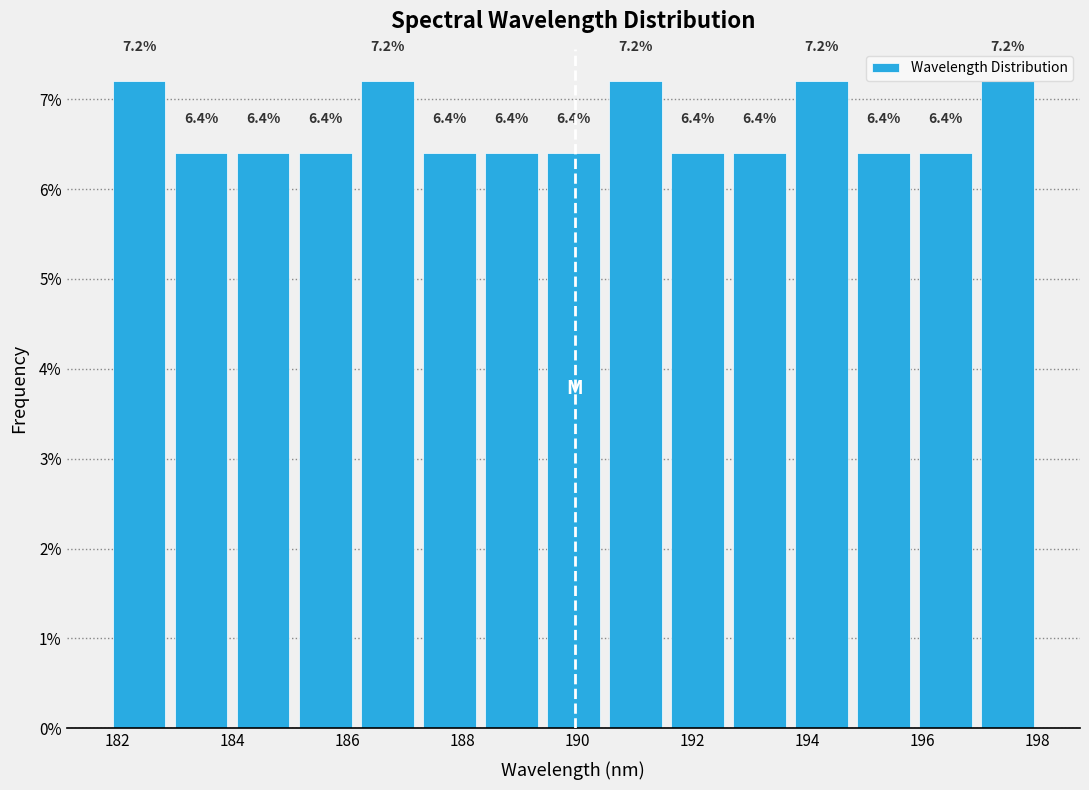

How tall is the bar that spans 194.8 to 195.8 on the x-axis? The bar edges are not printed on the chart, so give them approximately, as read against the axis.

6.4